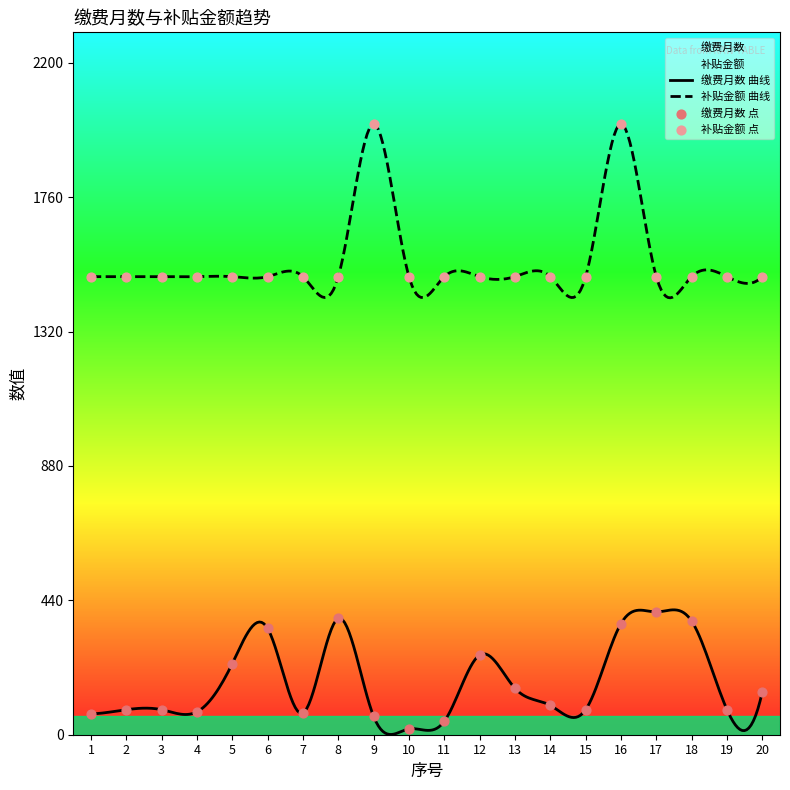

Which series contains the highest Y value?

补贴金额